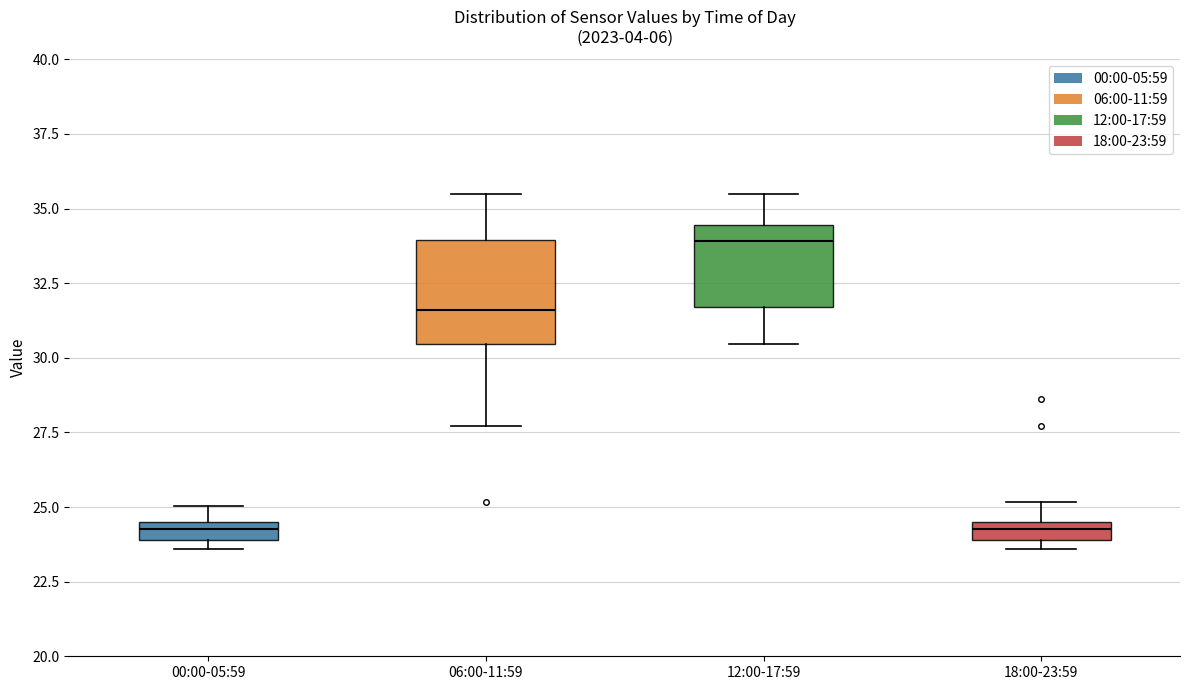

Where does the upper whisker of the box for 18:00-23:59 end on the y-axis? The values are not printed on the chart, so give them approximately, as read against the axis.

25.0